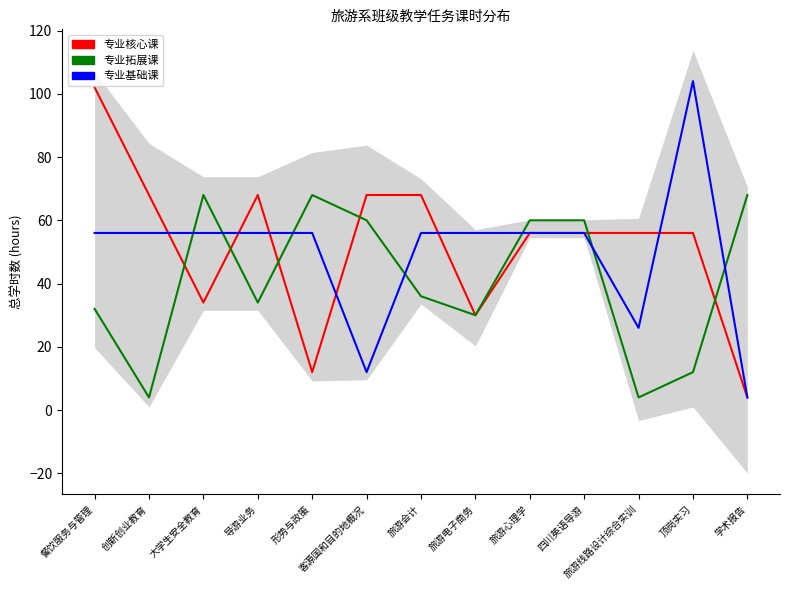

What is the minimum value shown in the chart?

4